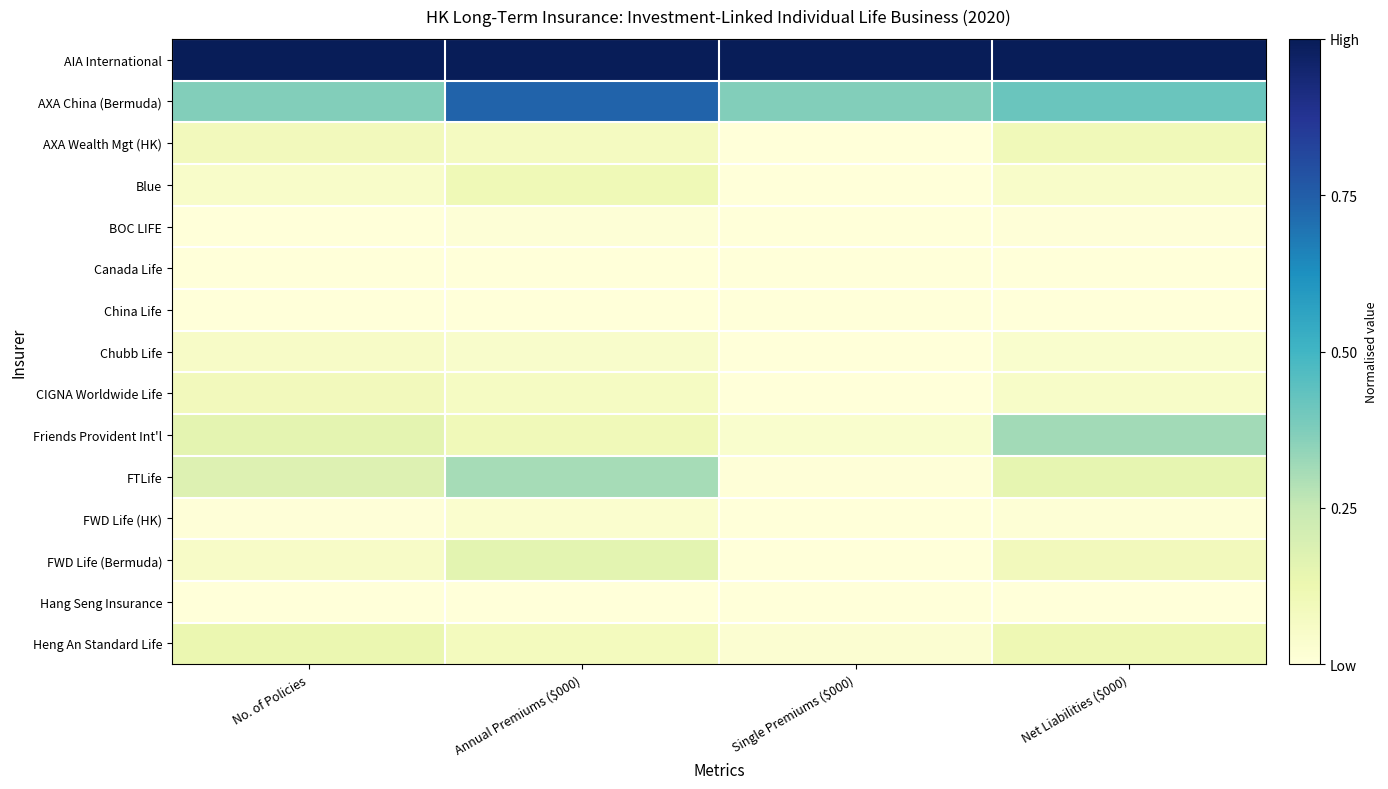

How many series are shown in this chart?

15